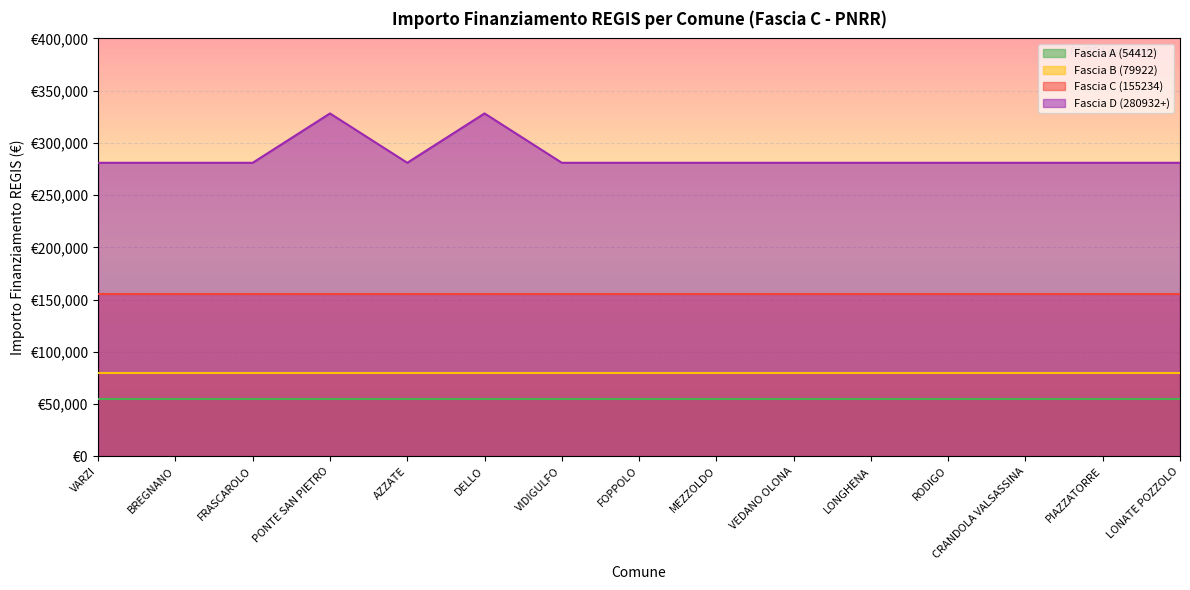

Reading right to left, list all the values displayed in this chart.

Fascia A (54412): 54412	54412	54412	54412	54412	54412	54412	54412	54412	54412	54412	54412	54412	54412	54412
Fascia B (79922): 79922	79922	79922	79922	79922	79922	79922	79922	79922	79922	79922	79922	79922	79922	79922
Fascia C (155234): 155234	155234	155234	155234	155234	155234	155234	155234	155234	155234	155234	155234	155234	155234	155234
Fascia D (280932+): 280932	280932	280932	280932	280932	280932	280932	280932	280932	328160	280932	328160	280932	280932	280932